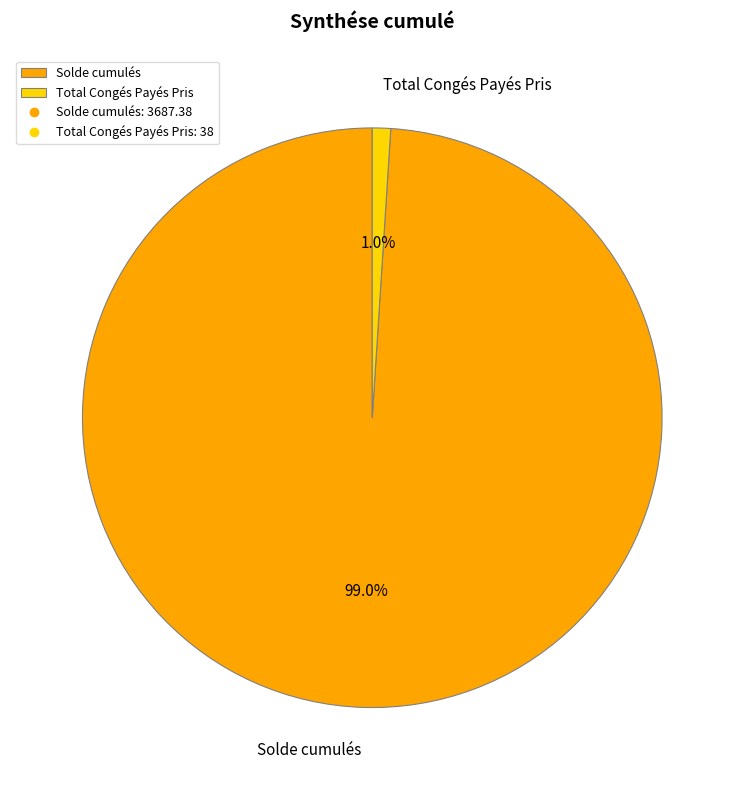

How many segments does this pie chart have?

2